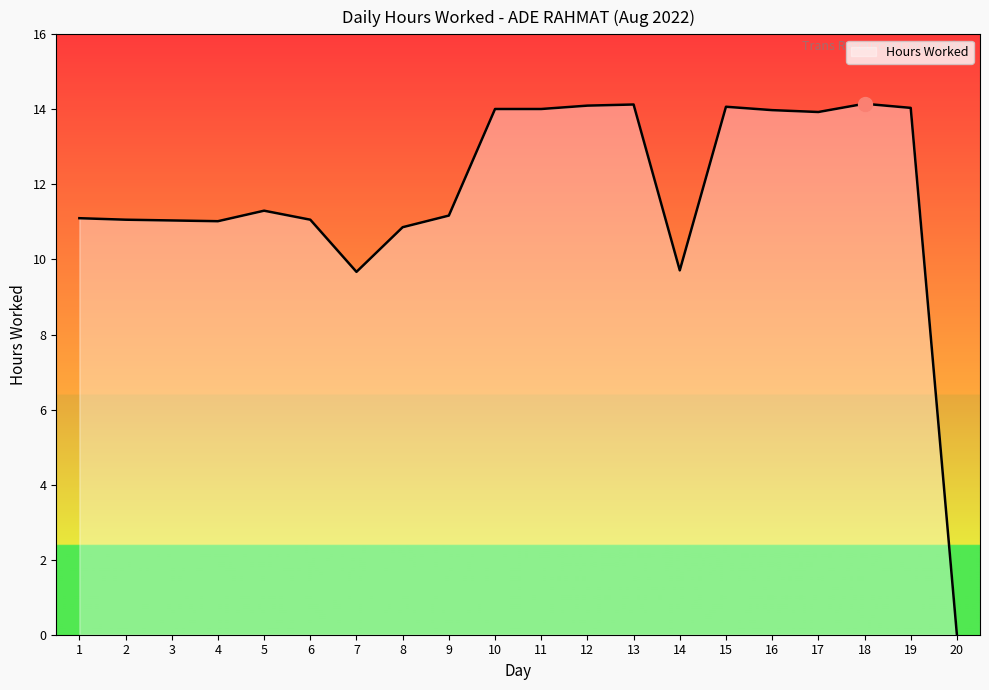

The value at 18 is 14.2. True or false?

True